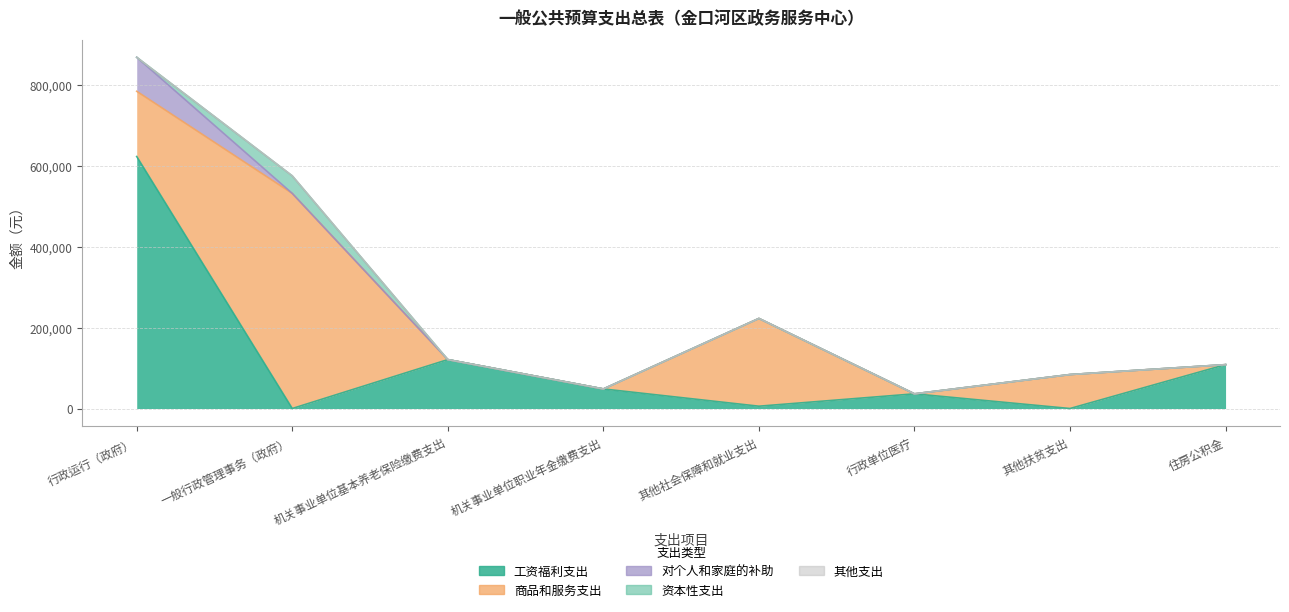

What is the difference between the 商品和服务支出 values at 行政单位医疗 and 行政运行（政府）?

161280